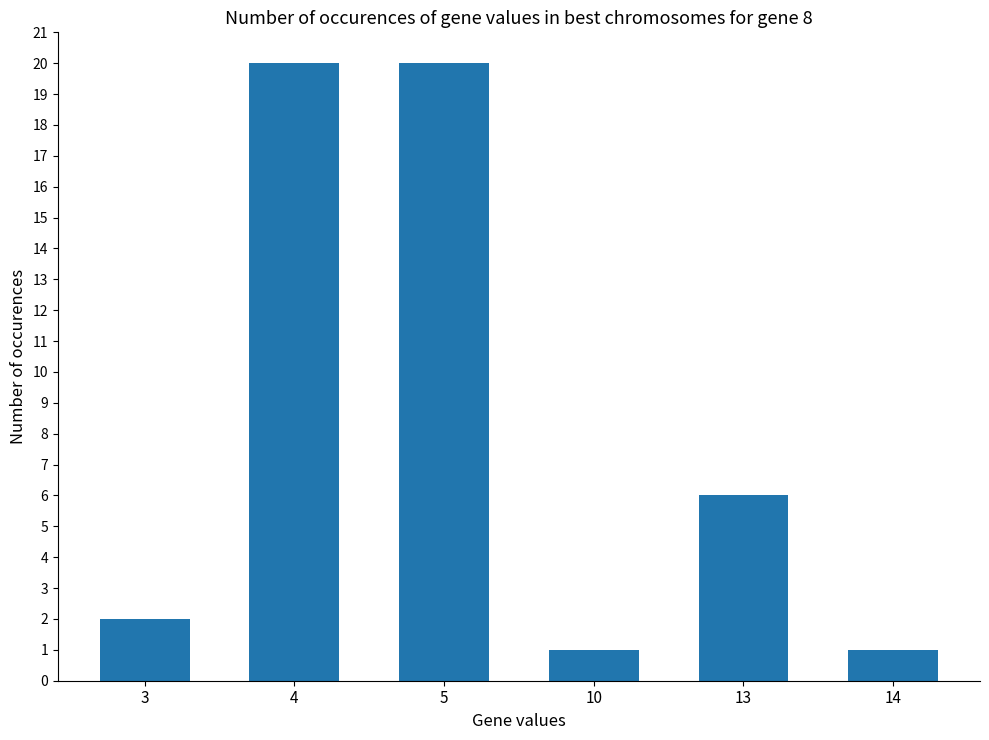

Reading left to right, extract all data points from this chart.

2	20	20	1	6	1